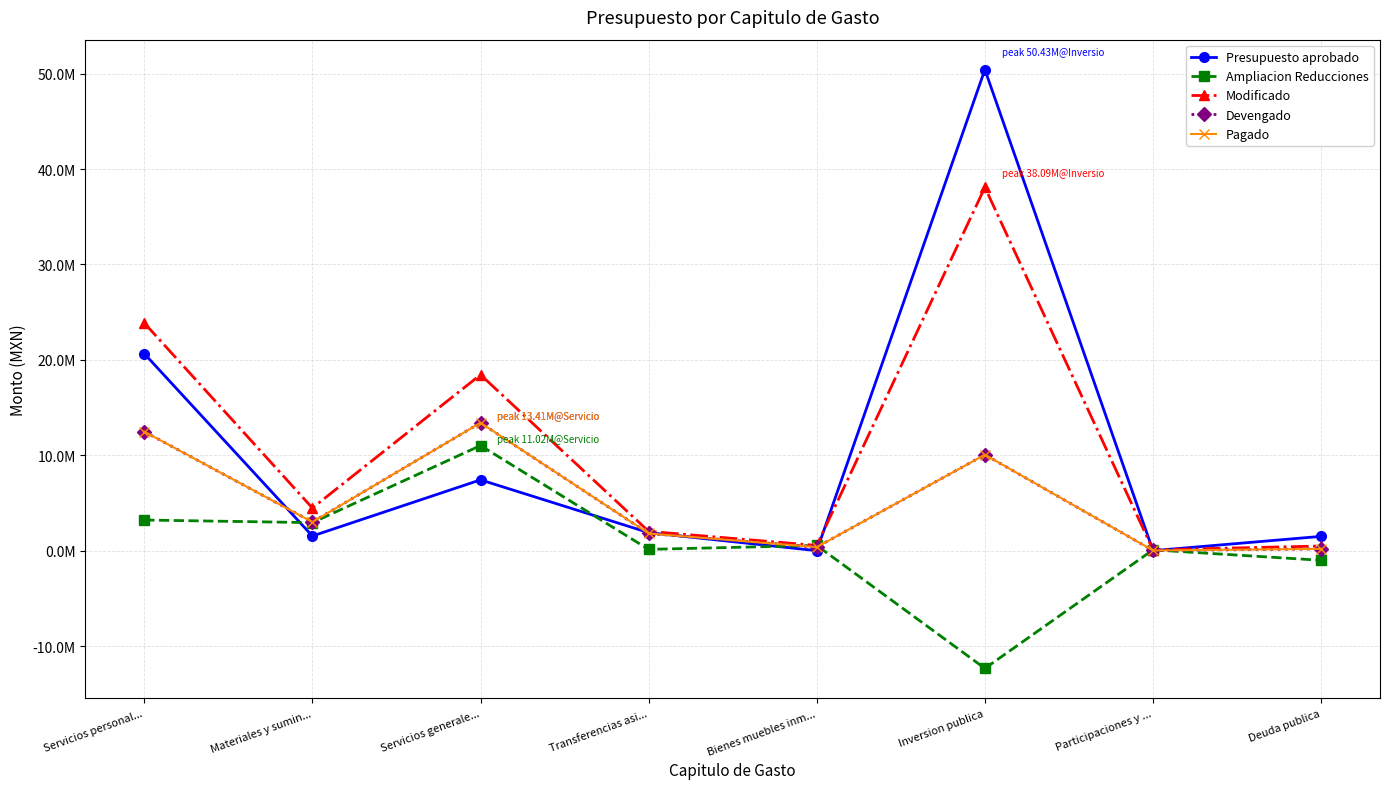

True or false: Presupuesto aprobado has more than 2 points higher than both neighbors.

False